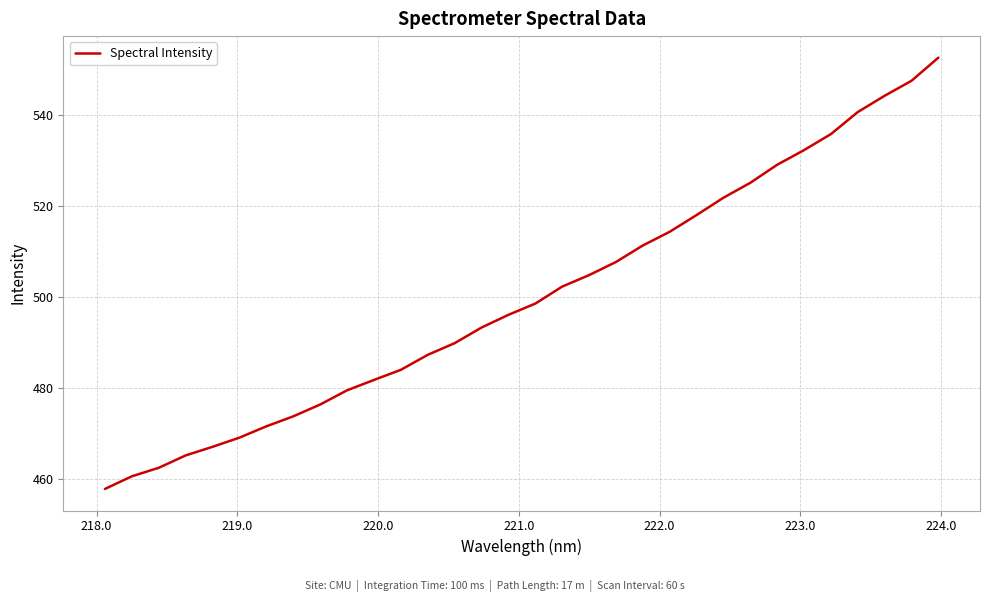

What is the smallest value displayed?

457.9